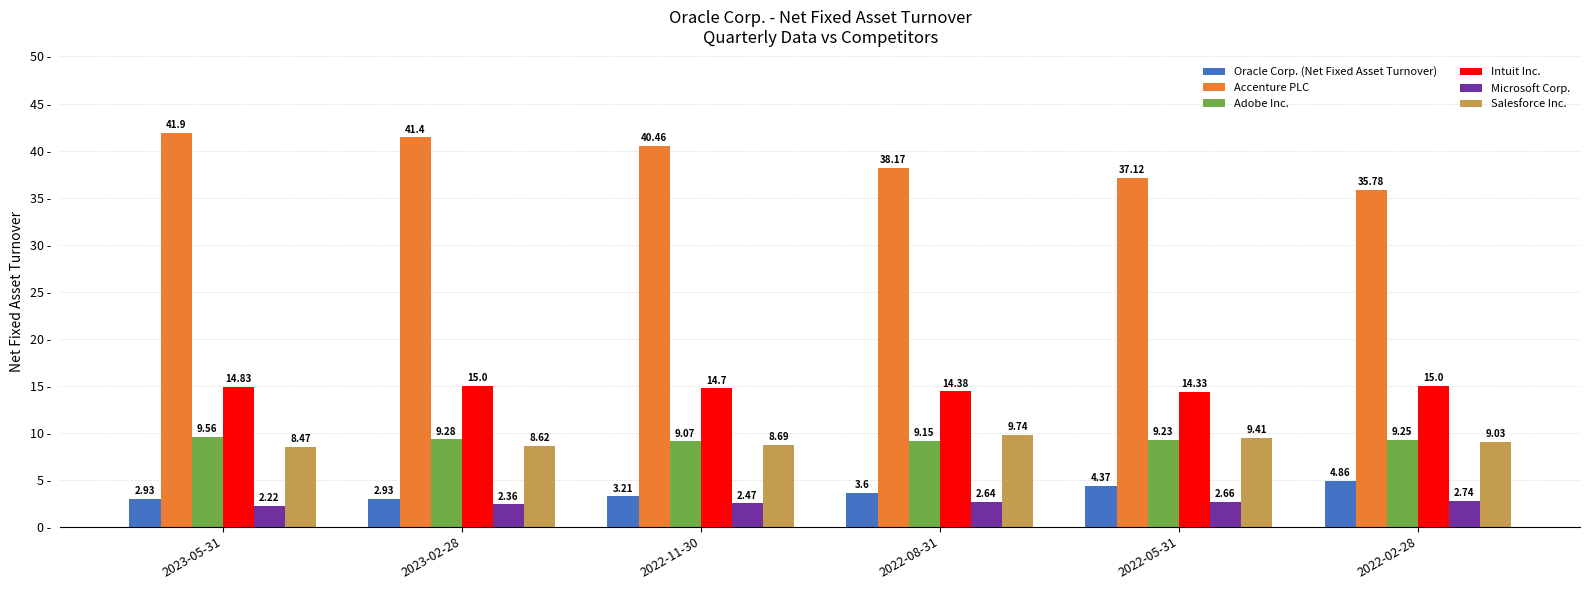

The value of Salesforce Inc. at 2022-08-31 is 14.5. True or false?

False